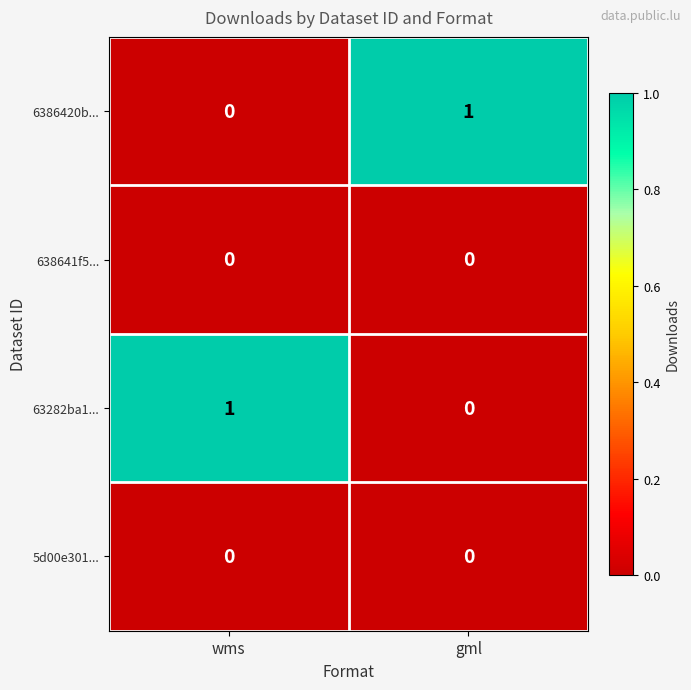

Rank the categories by 6386420b... value from highest to lowest.

gml, wms